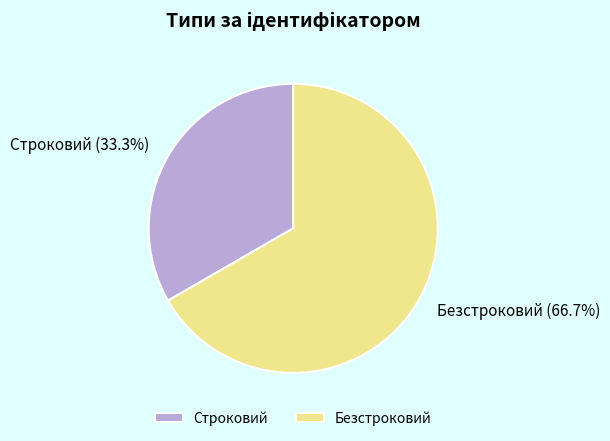

Is Безстроковий the majority of the pie?

Yes